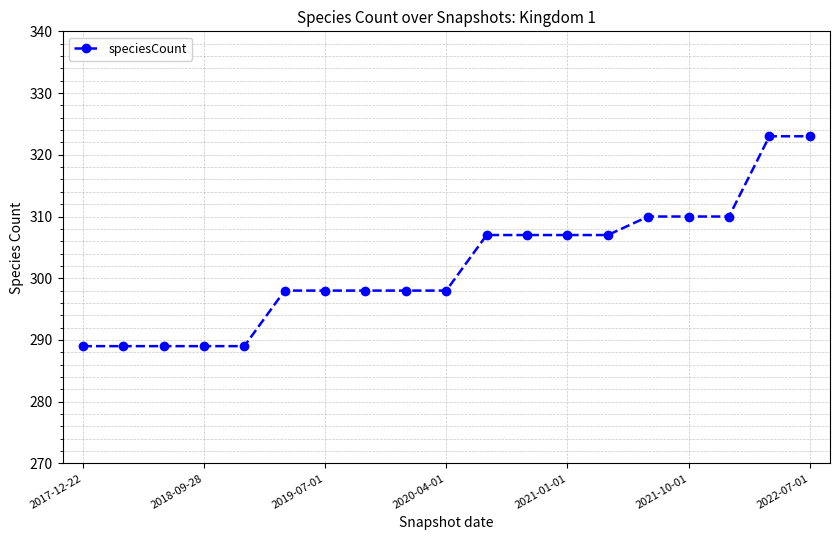

What is the minimum value shown in the chart?

289